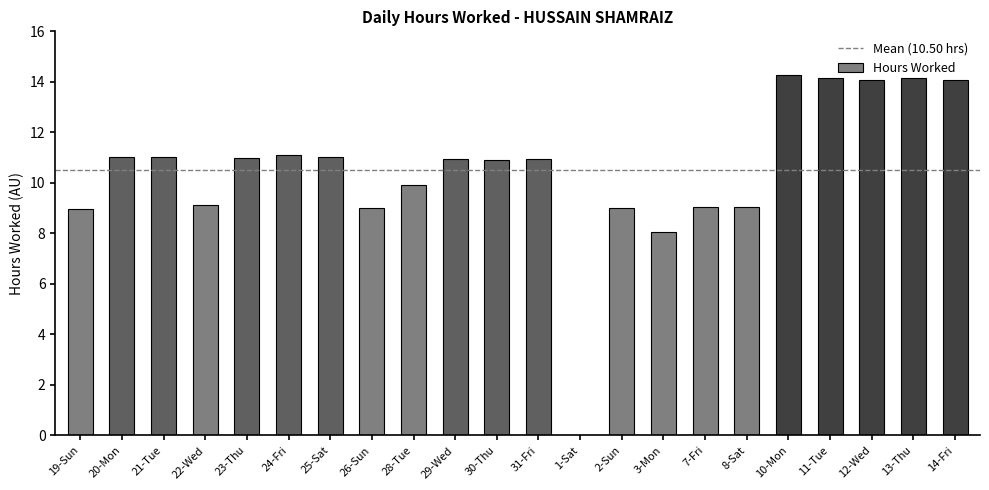

Is it true that the value at 26-Sun is 9.0?

True